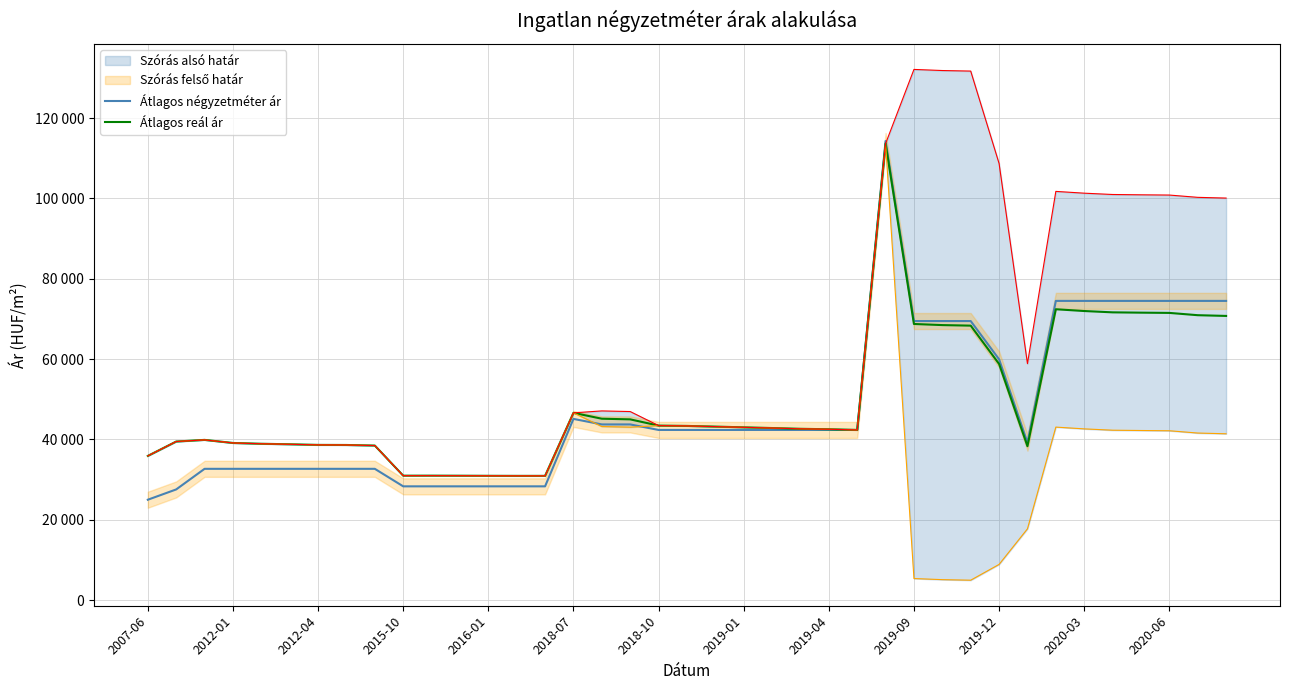

Which series ends up on top after the final intersection of Átlagos négyzetméter ár and Átlagos reál ár?

Átlagos négyzetméter ár